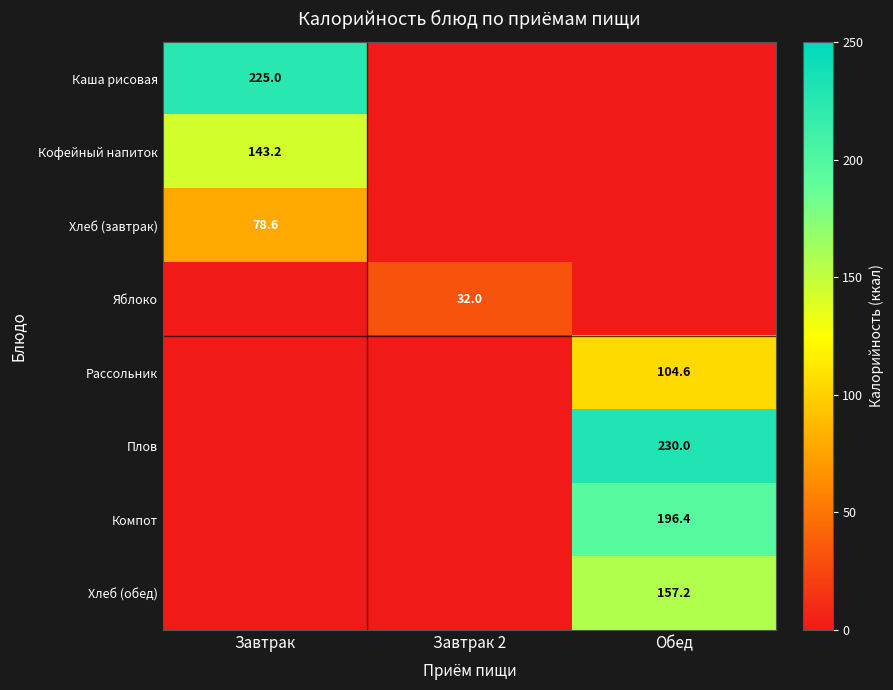

The value of Компот at Обед is 319.8. True or false?

False